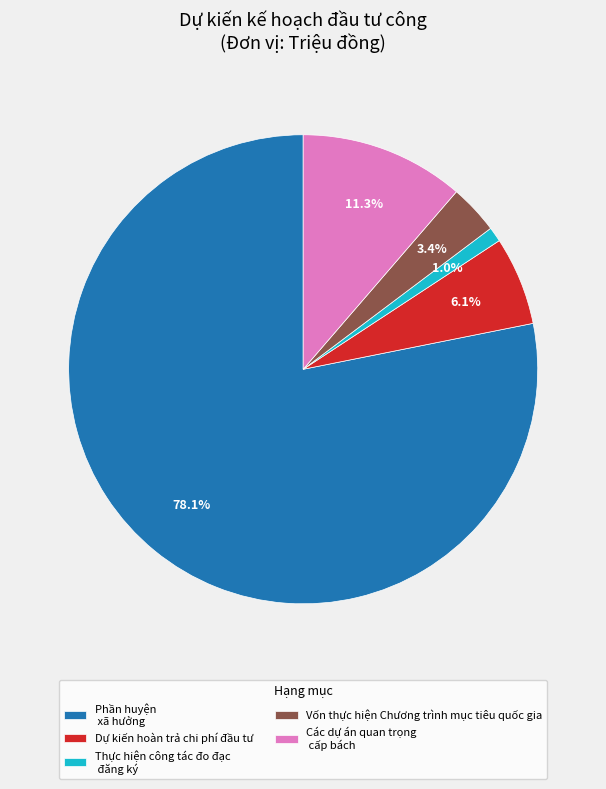

Rank the categories by value from highest to lowest.

Phần huyện xã hưởng, Các dự án quan trọng cấp bách, Dự kiến hoàn trả chi phí đầu tư, Vốn thực hiện Chương trình mục tiêu quốc gia, Thực hiện công tác đo đạc đăng ký